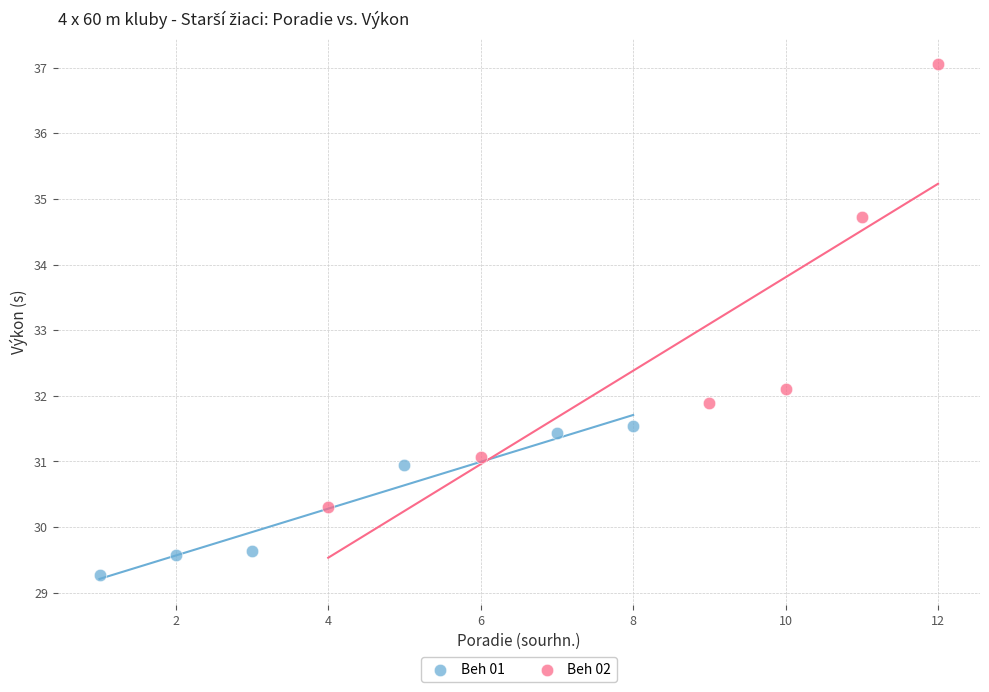

Which series has the largest Y range (max minus min)?

Beh 02